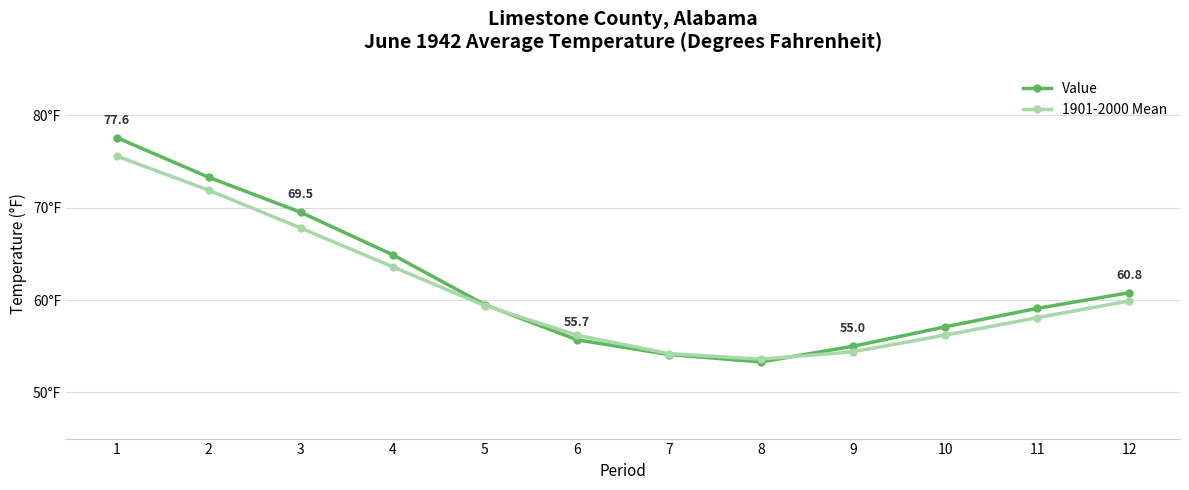

Between 6 and 10, which series saw the biggest shift?

Value